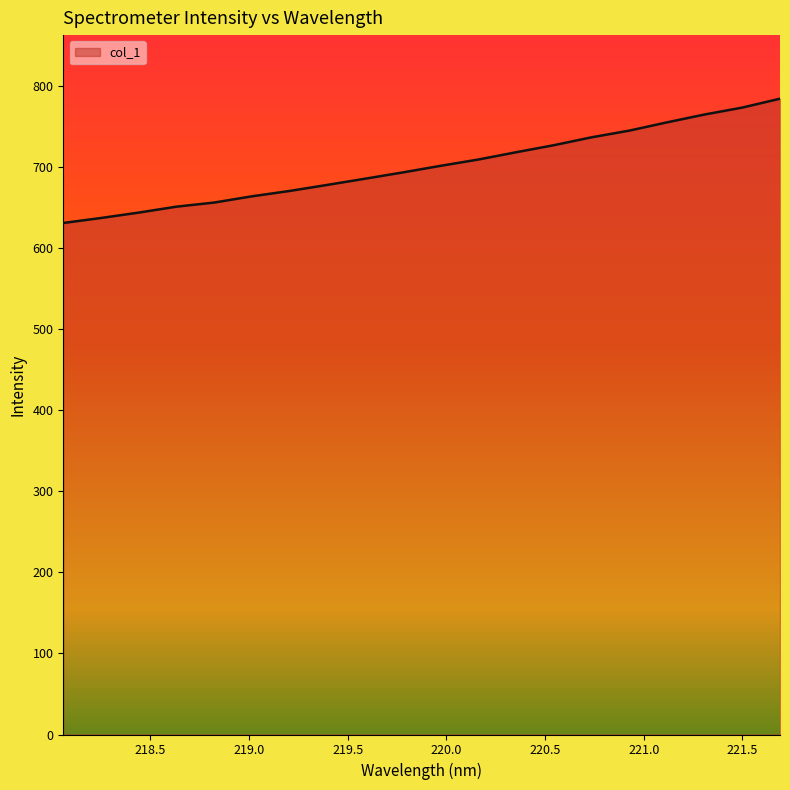

What is the difference between the maximum and minimum values?

153.4